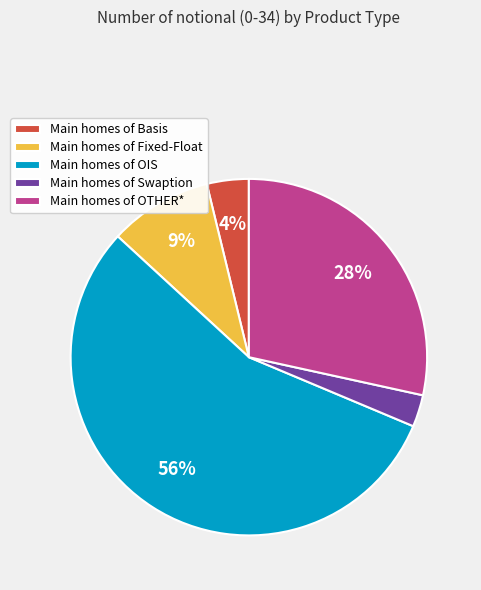

Rank the categories by value from lowest to highest.

Main homes of Swaption, Main homes of Basis, Main homes of Fixed-Float, Main homes of OTHER*, Main homes of OIS